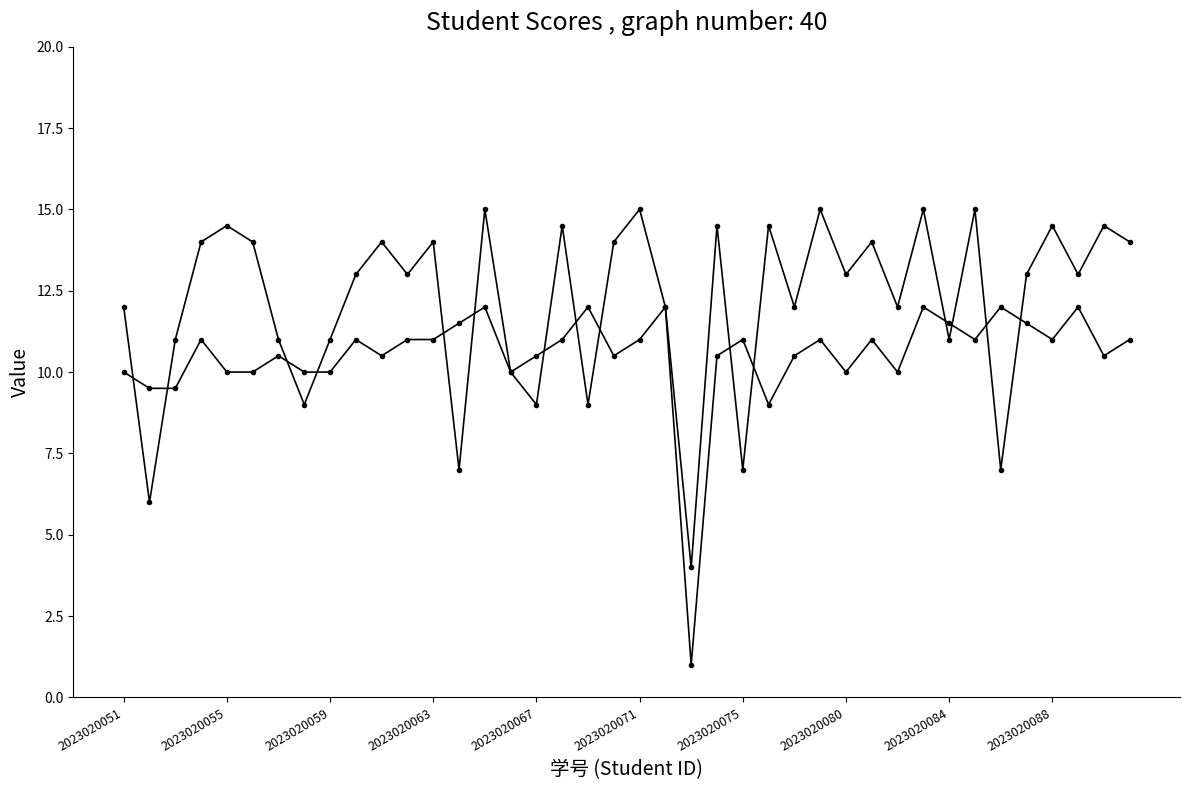

Count the number of categories in the chart.

40